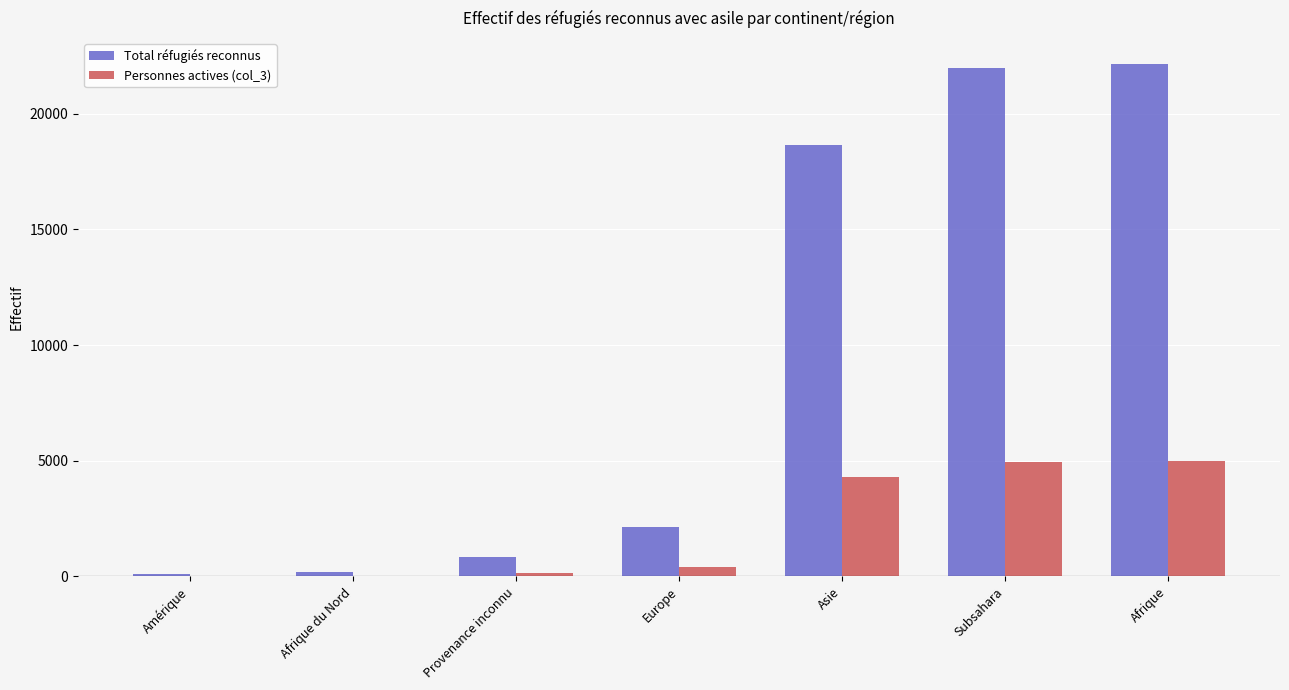

The Personnes actives (col_3) series shows 4957 at Subsahara. True or false?

True